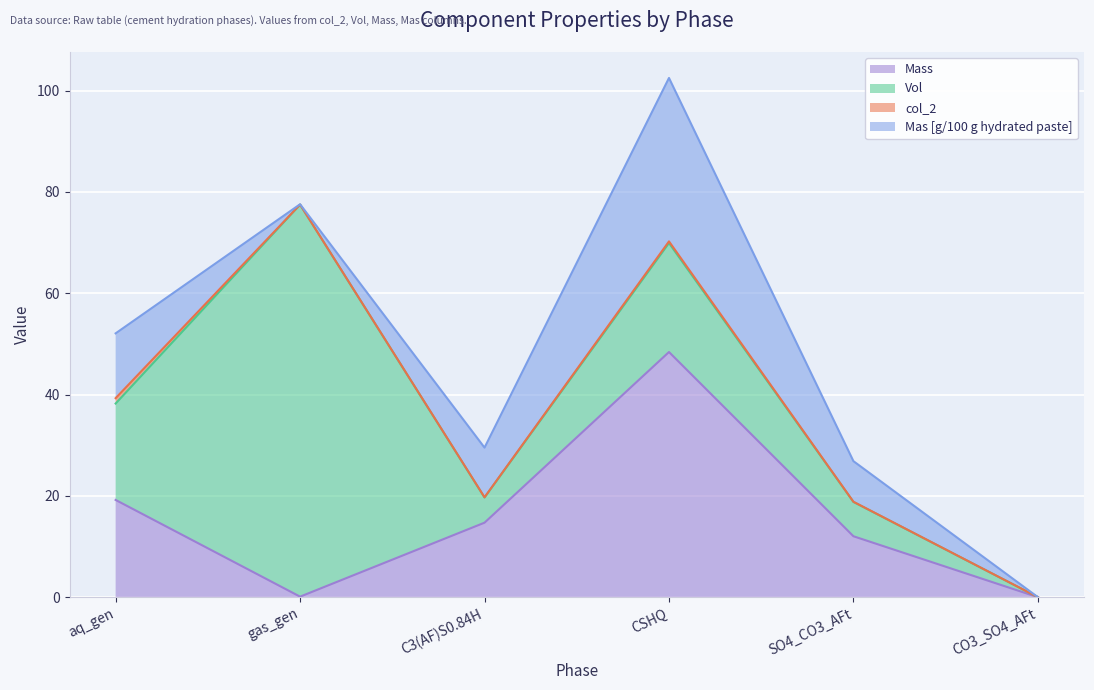

Between gas_gen and CSHQ, which is larger?

CSHQ